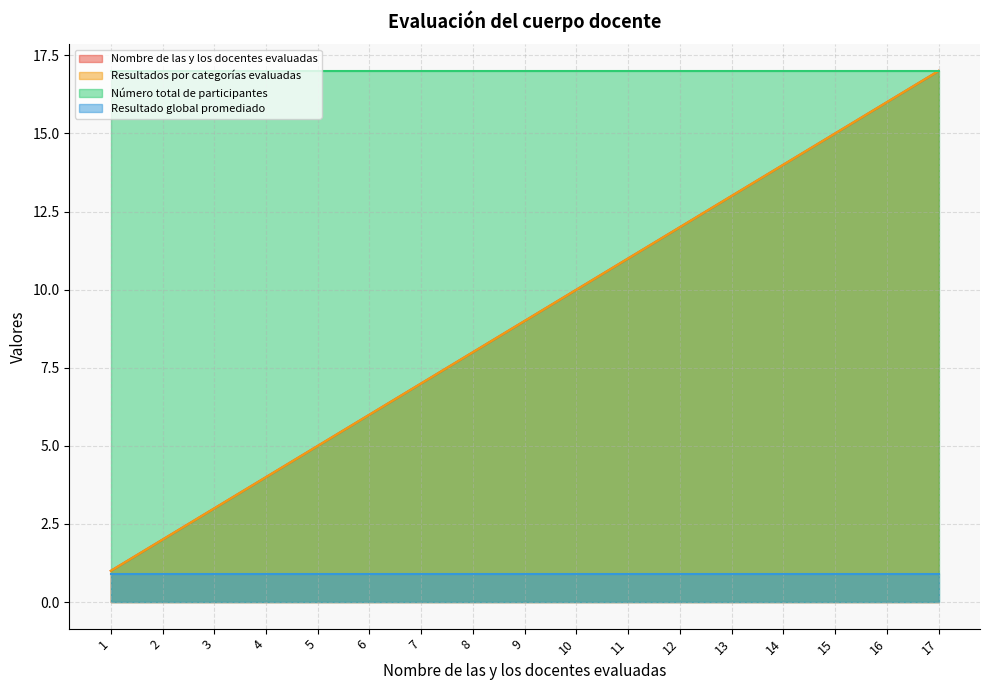

Does the chart display data point markers on the line(s)?

No